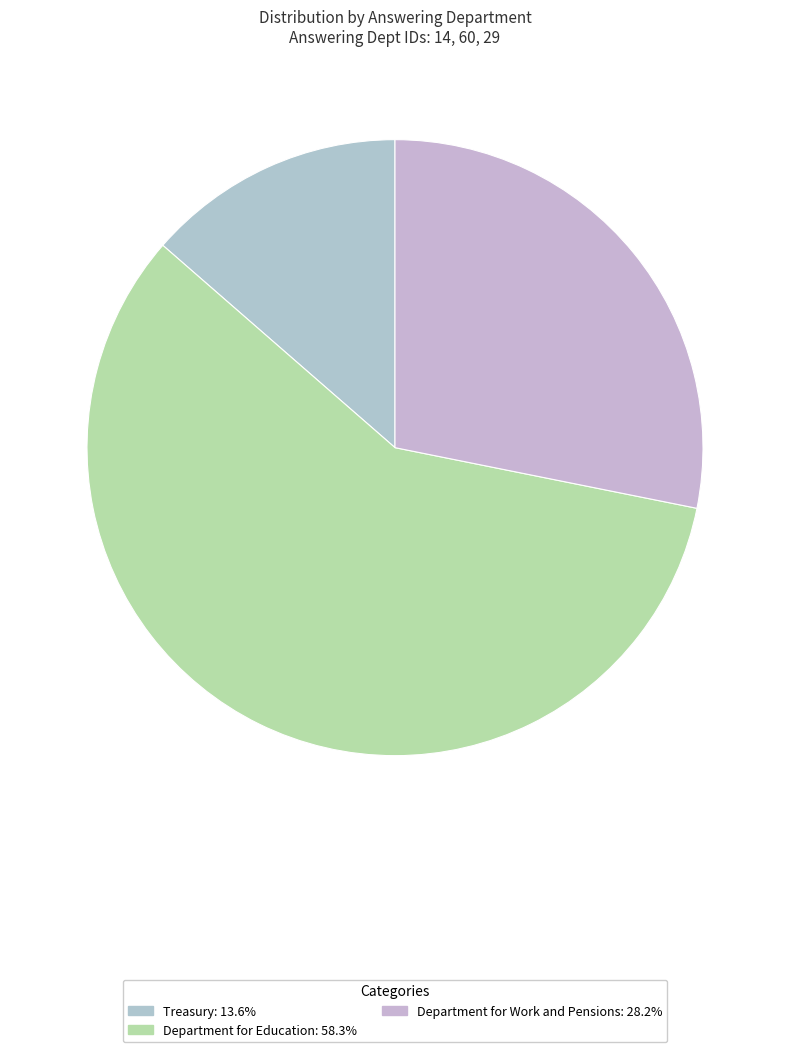

To the nearest percent, what is the difference between the largest and smallest slice percentages?

45%